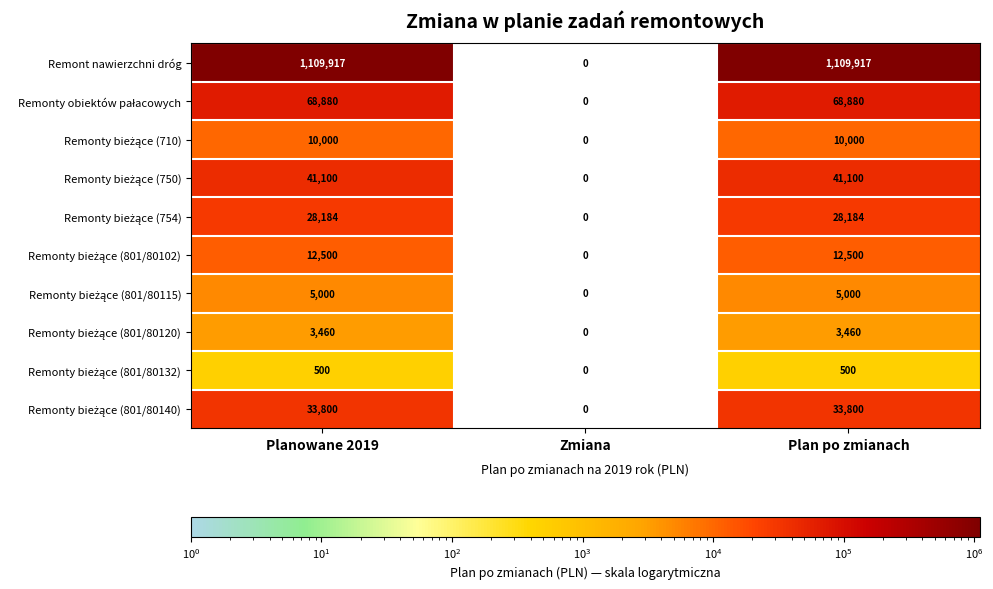

Which category has the lowest value across all series?

Zmiana